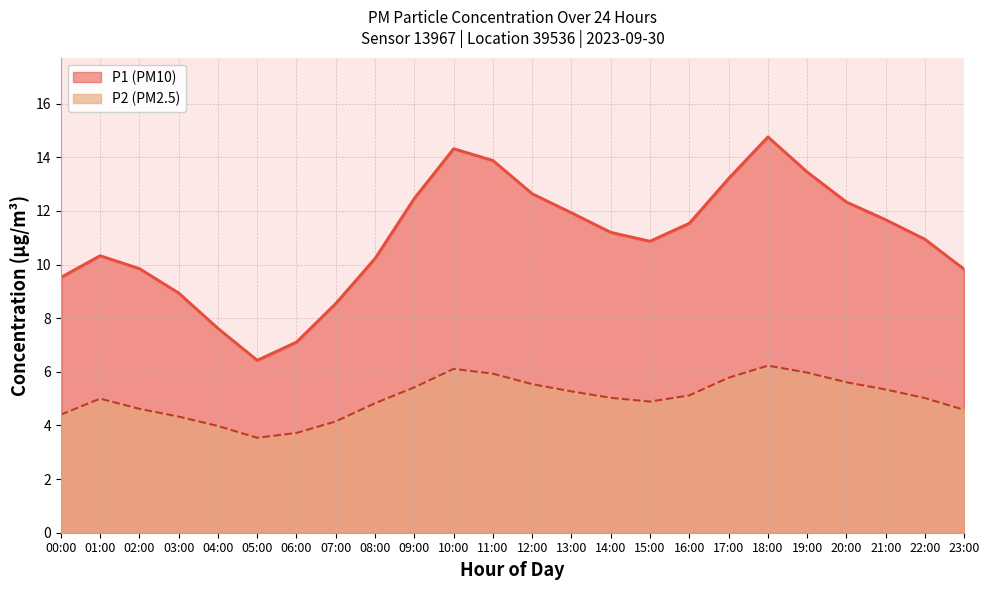

What is the difference between the maximum and minimum values in the P1 series?

8.3